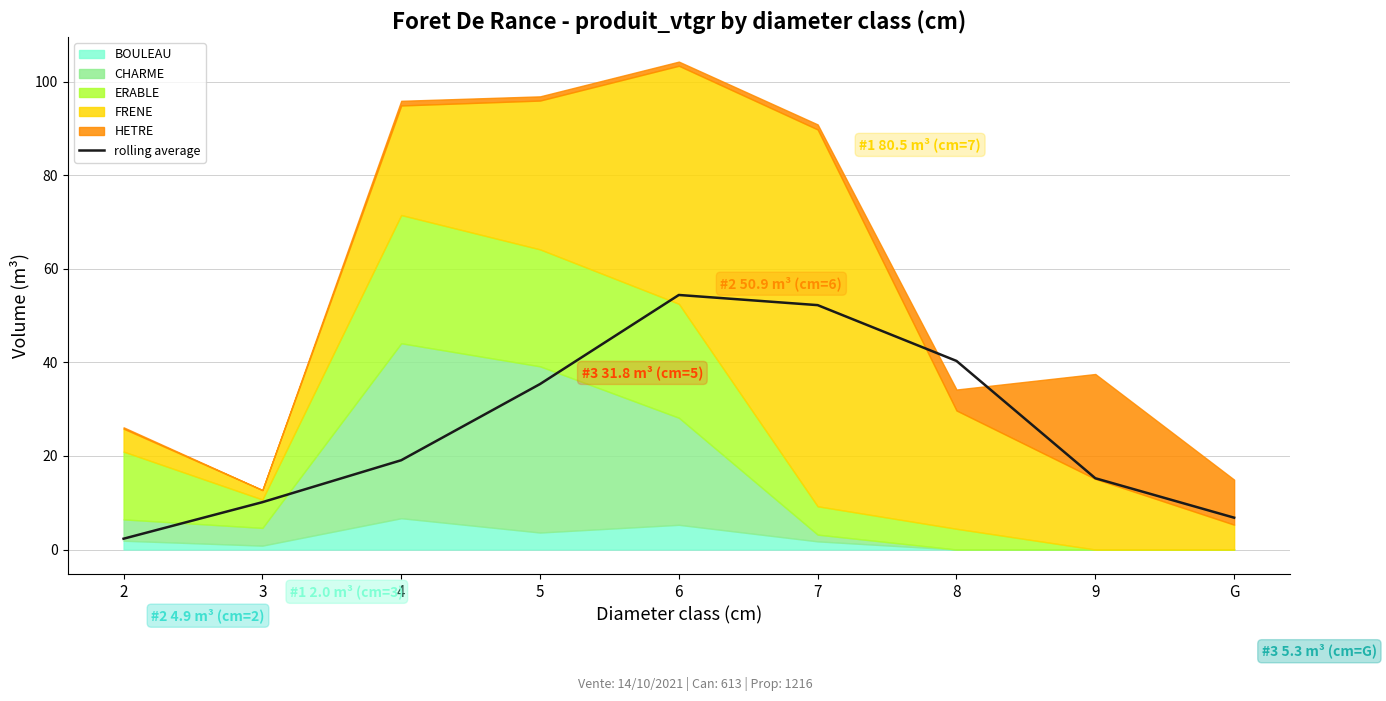

Does the chart have visible grid lines?

Yes